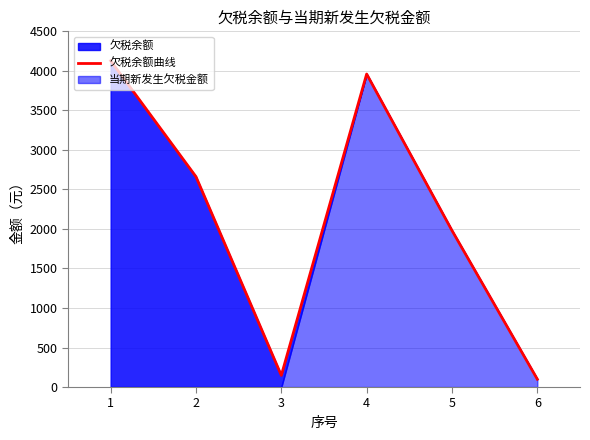

The value at 3 is 147.2. True or false?

True